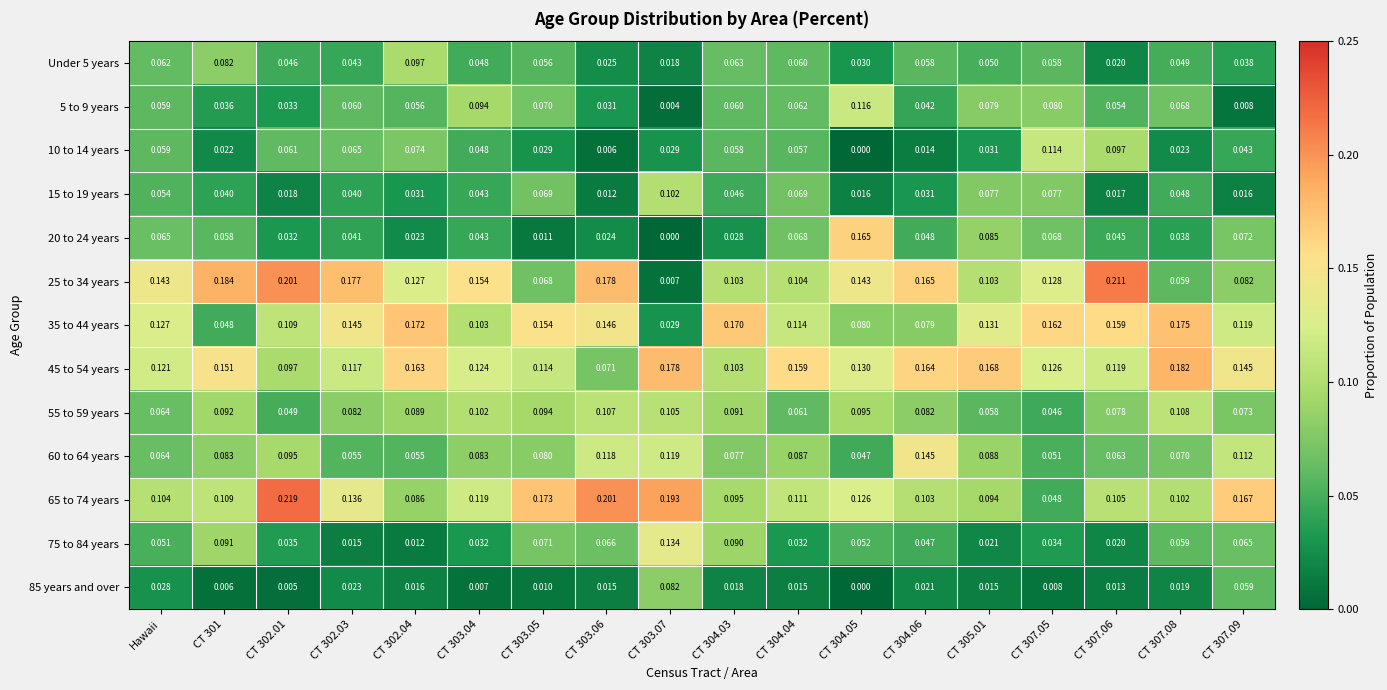

Is the value of 60 to 64 years at CT 302.03 greater than the value of Under 5 years at CT 302.01?

Yes